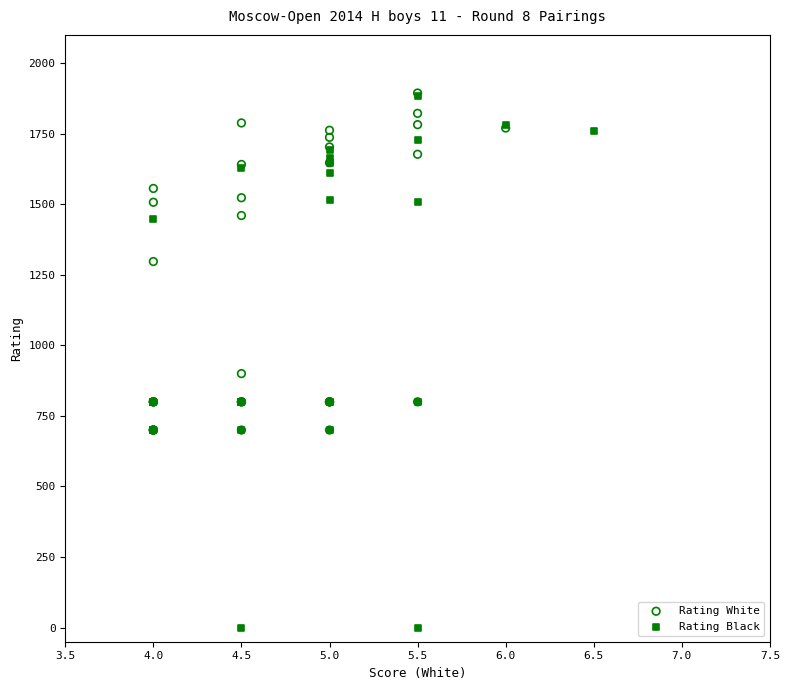

Which series contains the lowest Y value?

Rating Black